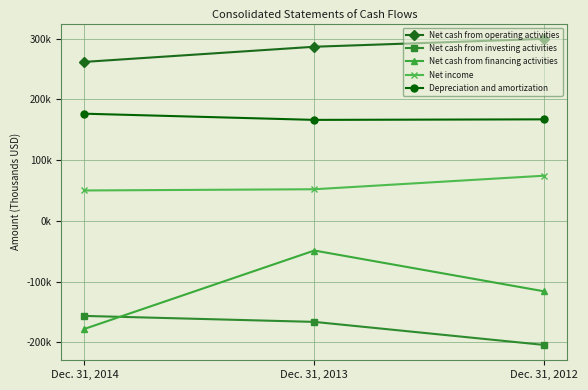

What is the difference between the highest and lowest values at Dec. 31, 2014?

439453